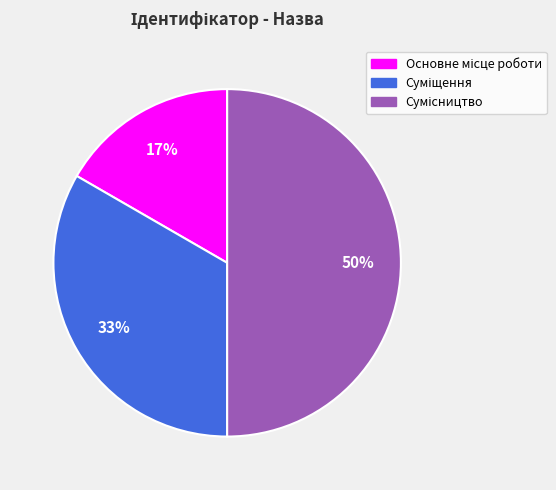

To the nearest percent, what is the difference between the largest and smallest slice percentages?

33%